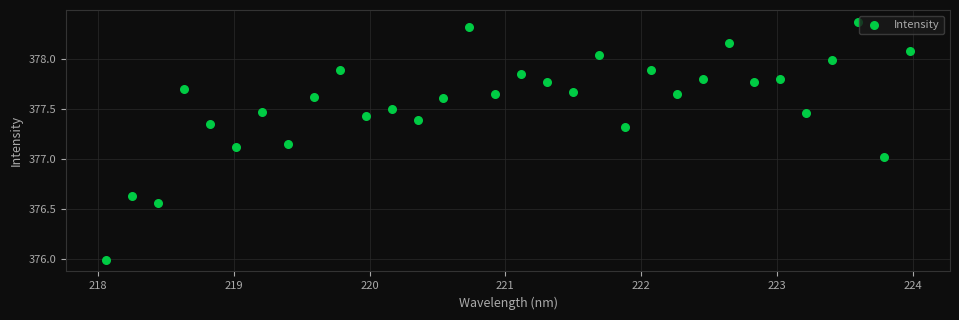

What is the range of X values (max minus min)?

5.9